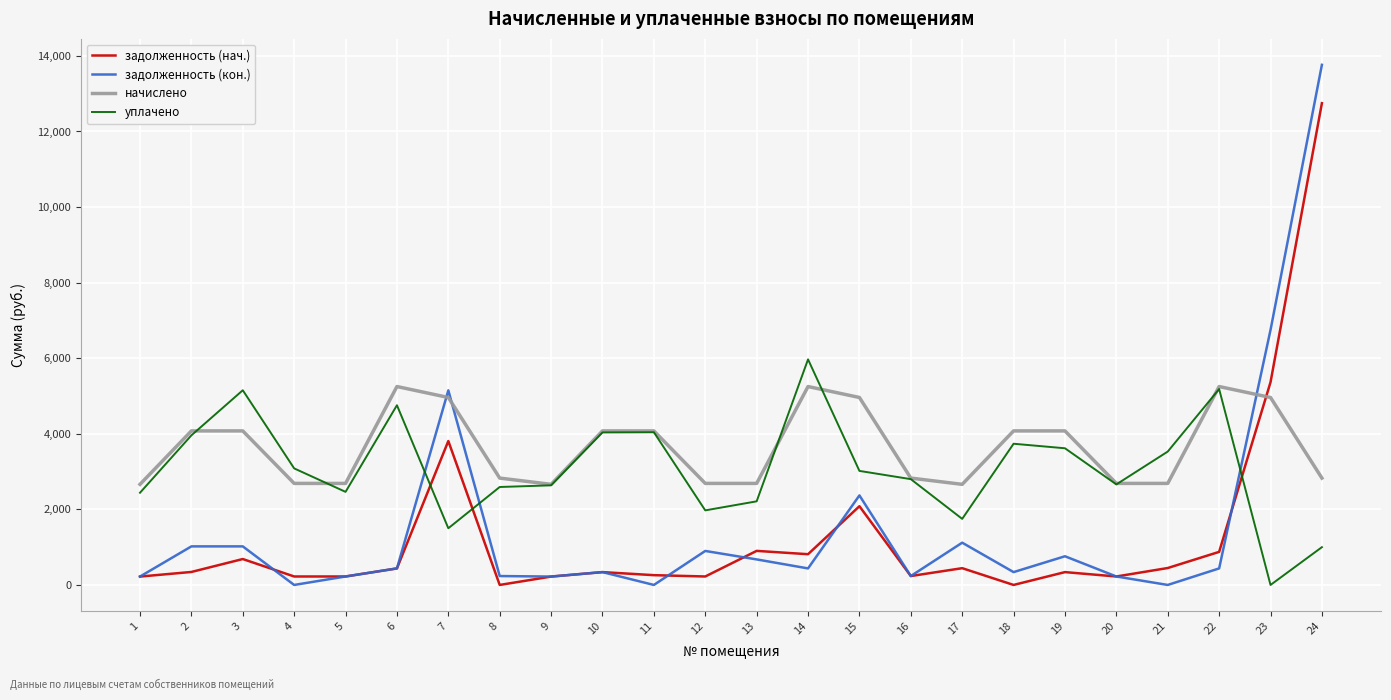

Count the number of categories in the chart.

24